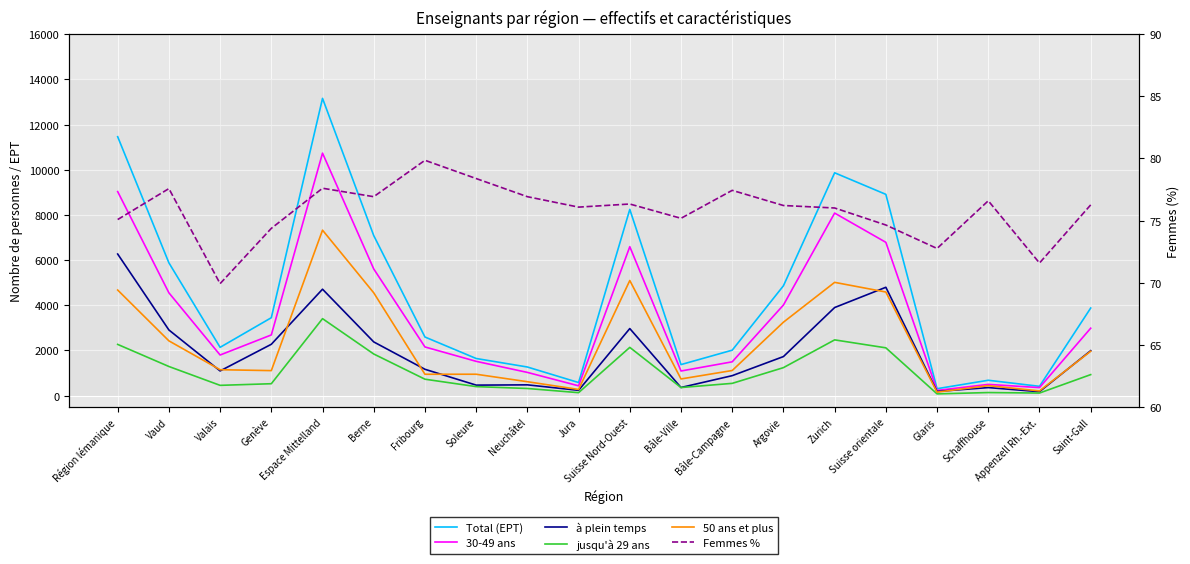

In 30-49 ans, how many points are higher than both neighbors (excluding endpoints)?

4